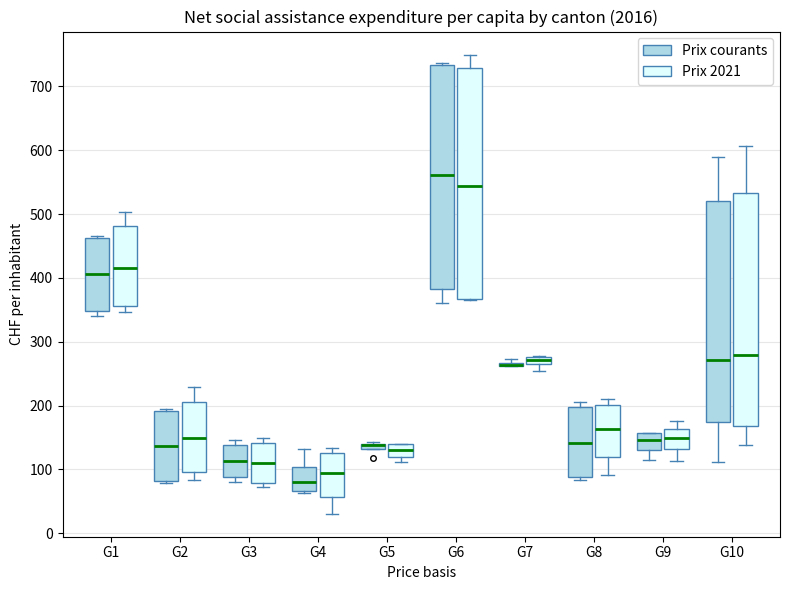

Where does the median line of the box for G3 (Prix 2021) sit on the y-axis? The values are not printed on the chart, so give them approximately, as read against the axis.

110